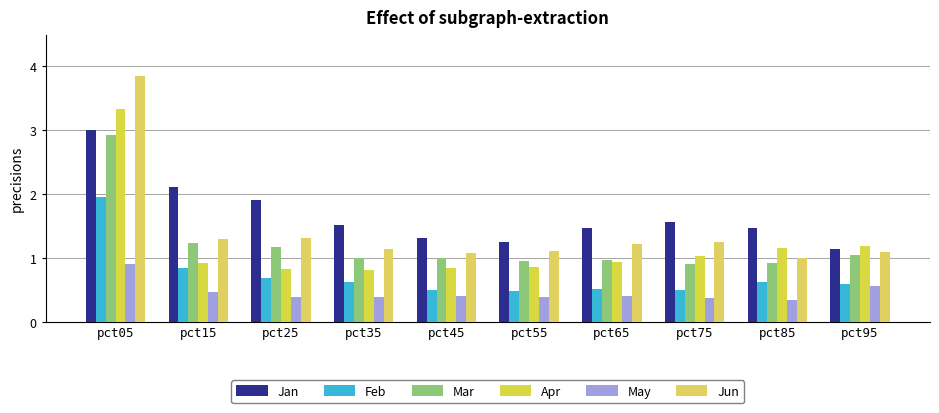

Is the value of May at pct55 greater than the value of Feb at pct15?

No